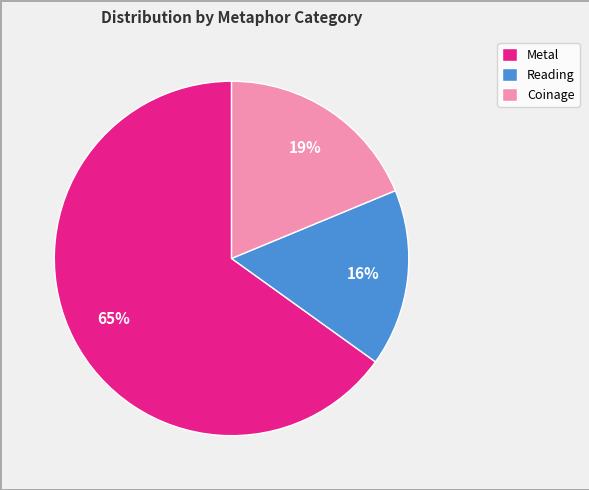

Is there any slice that represents more than half of the pie?

Yes